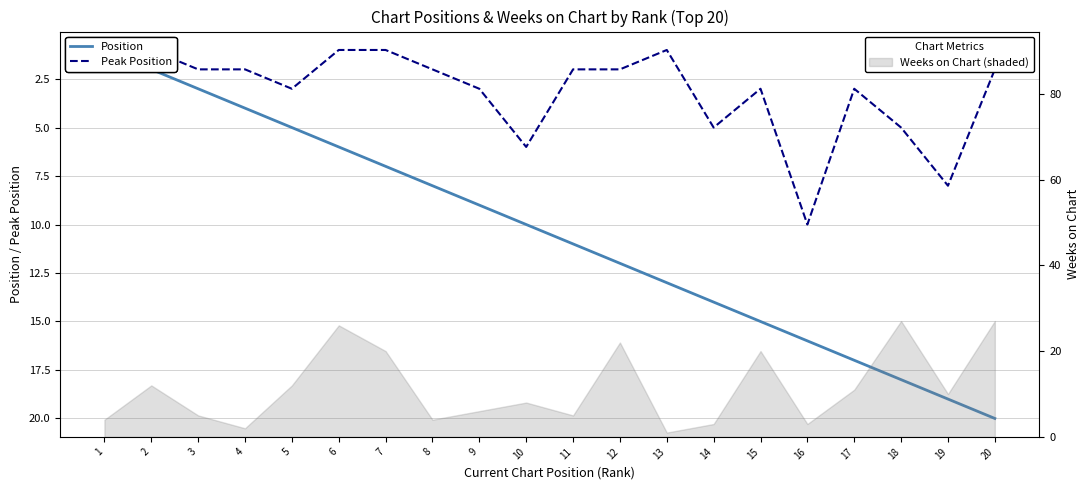

What is the maximum value shown in the chart?

20